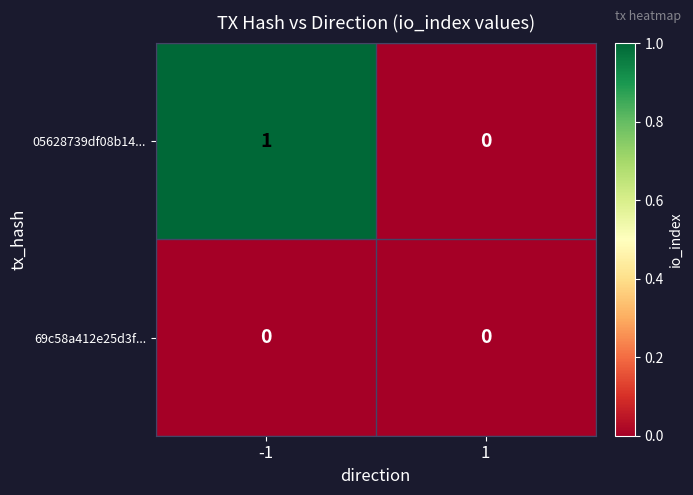

At which category is the sum across all series the highest?

-1